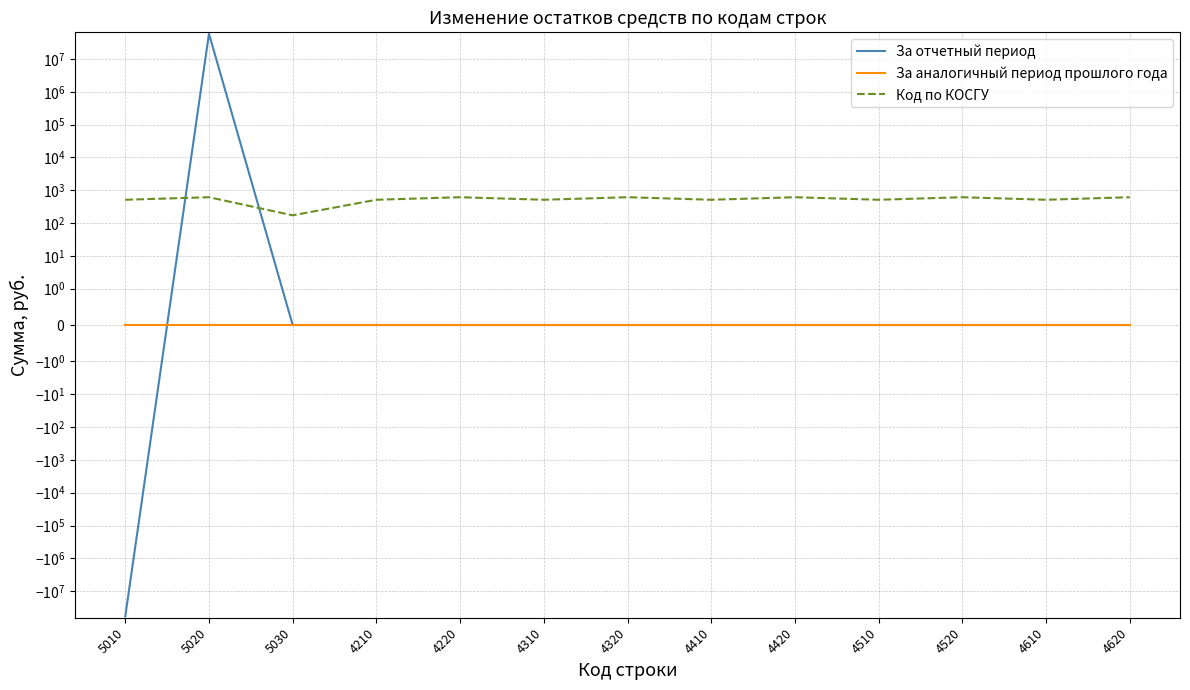

At 4410, list the series in order from largest to smallest.

Код по КОСГУ, За отчетный период, За аналогичный период прошлого года